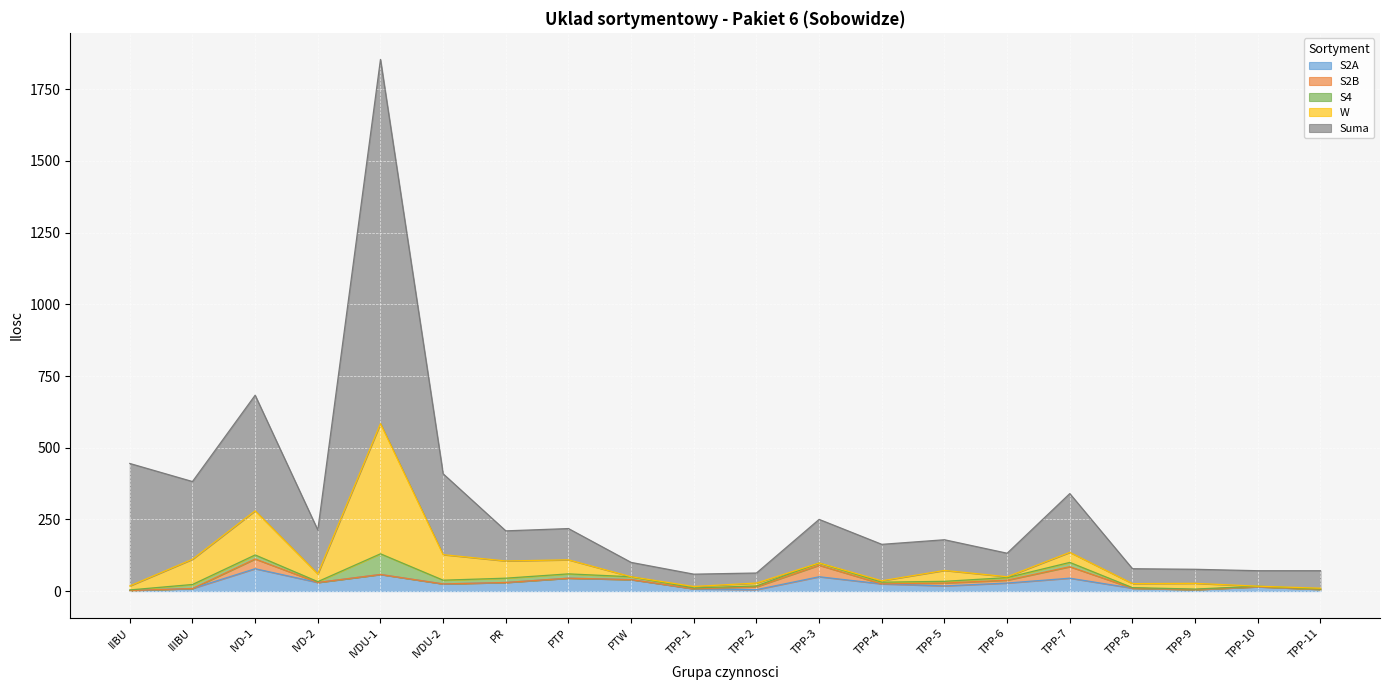

What is the sum of the W values at TPP-4 and IVD-1?

159